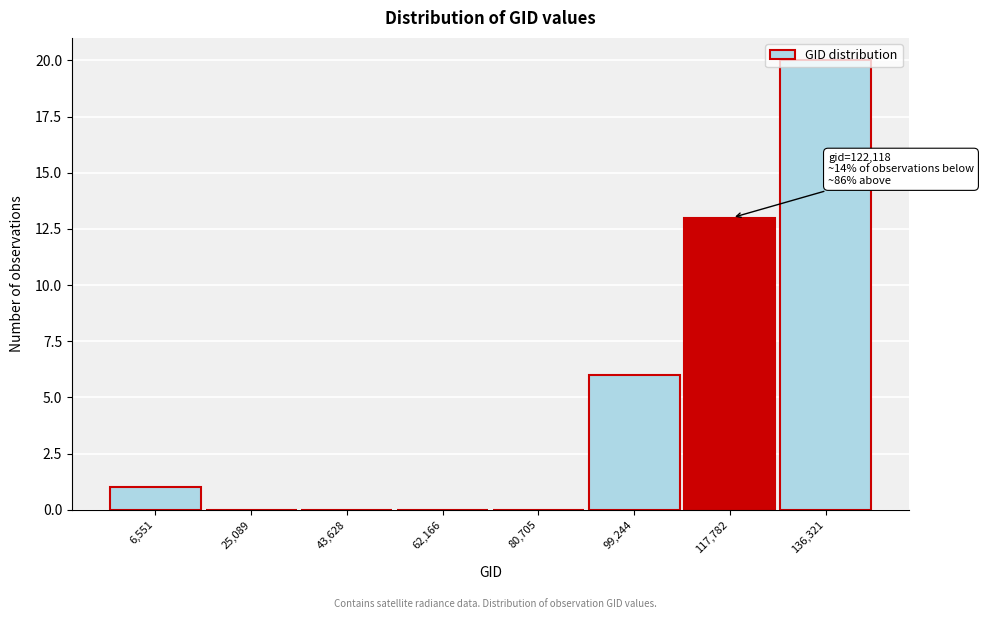

At which label is the value closest to 10?

117,782